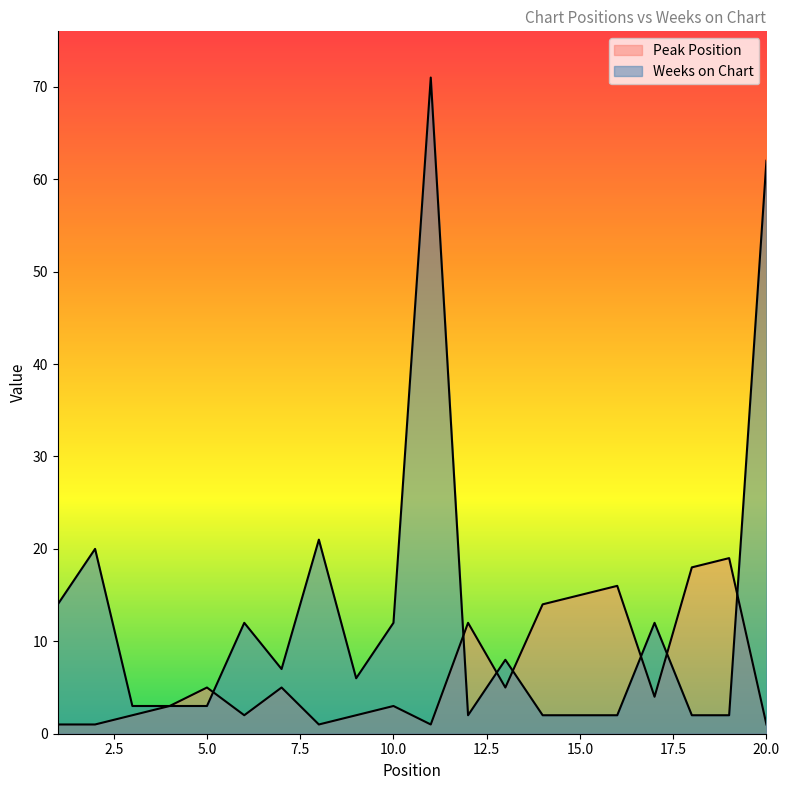

Is it true that Peak Position equals 14 at 14?

True